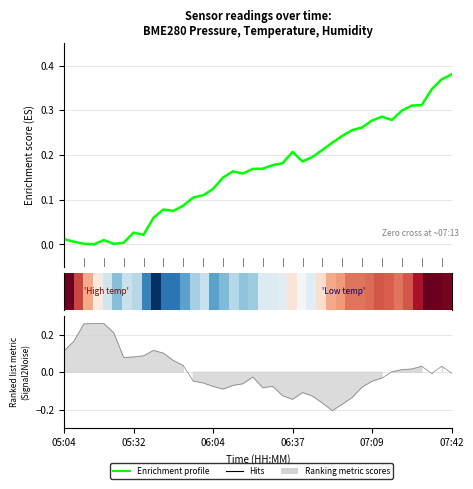

Is this an area chart (filled region under the line)?

No